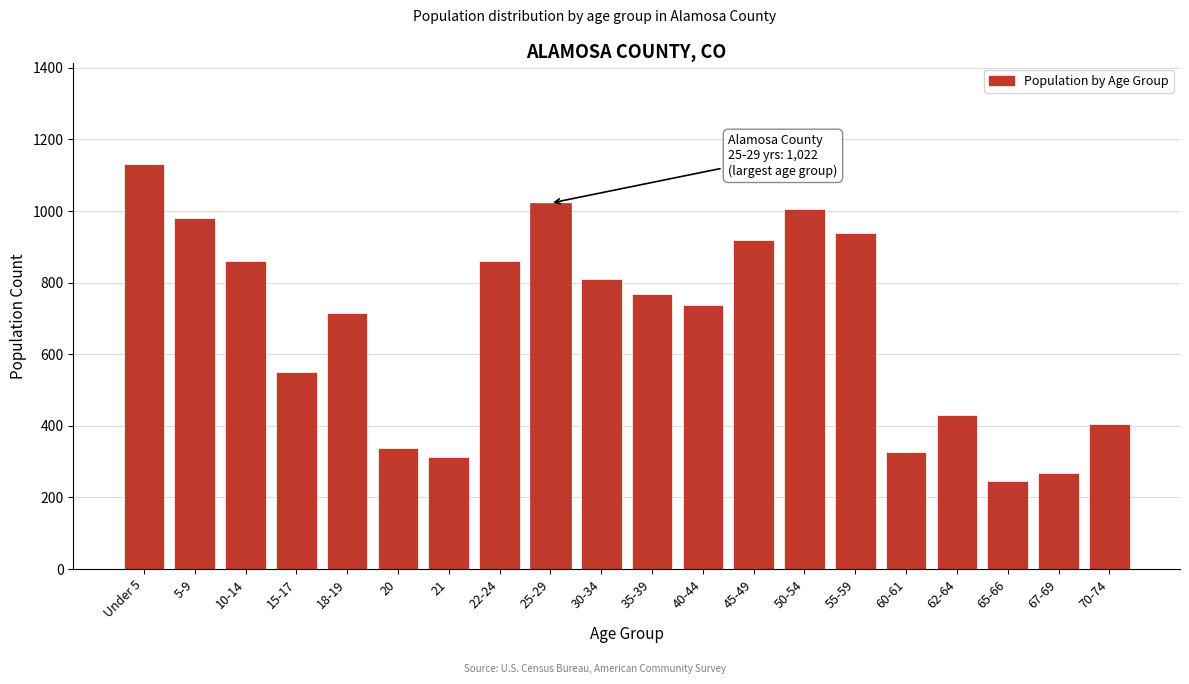

What is the difference between the second highest and minimum values?

777